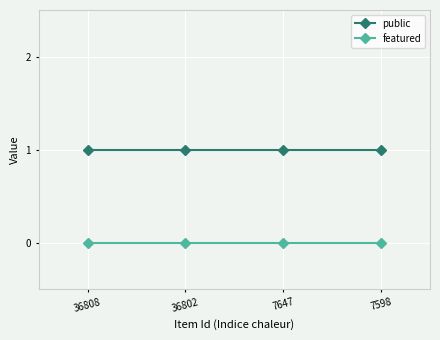

What is the sum of all public values?

4